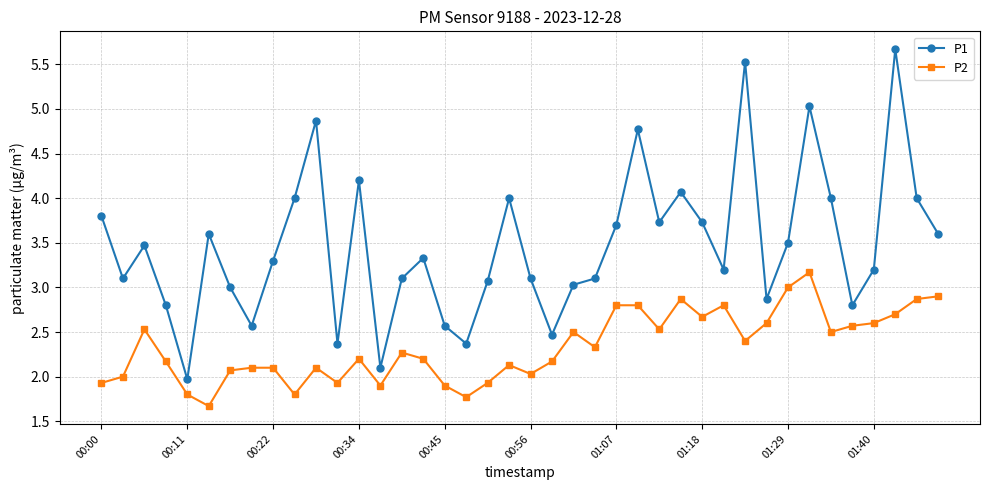

What is the value of the P2 point at the 3rd from the left?

2.5